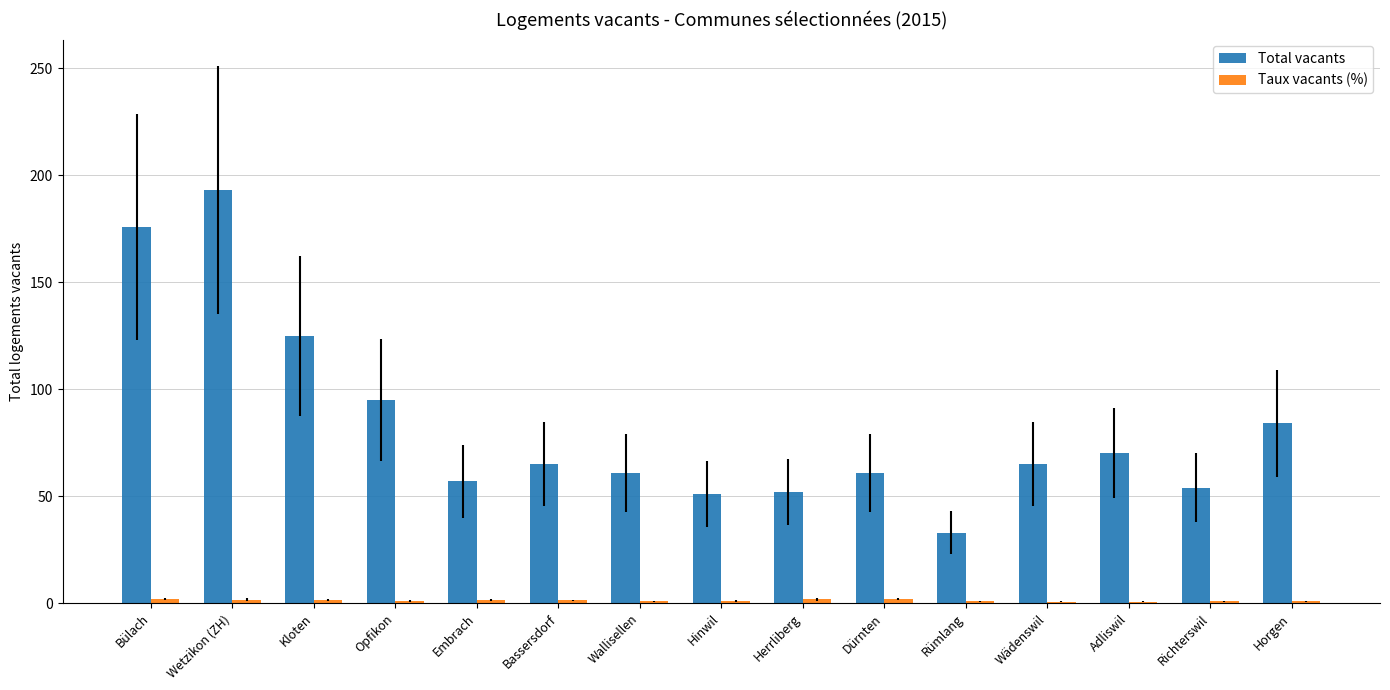

Which series has the largest range (max minus min)?

Total vacants